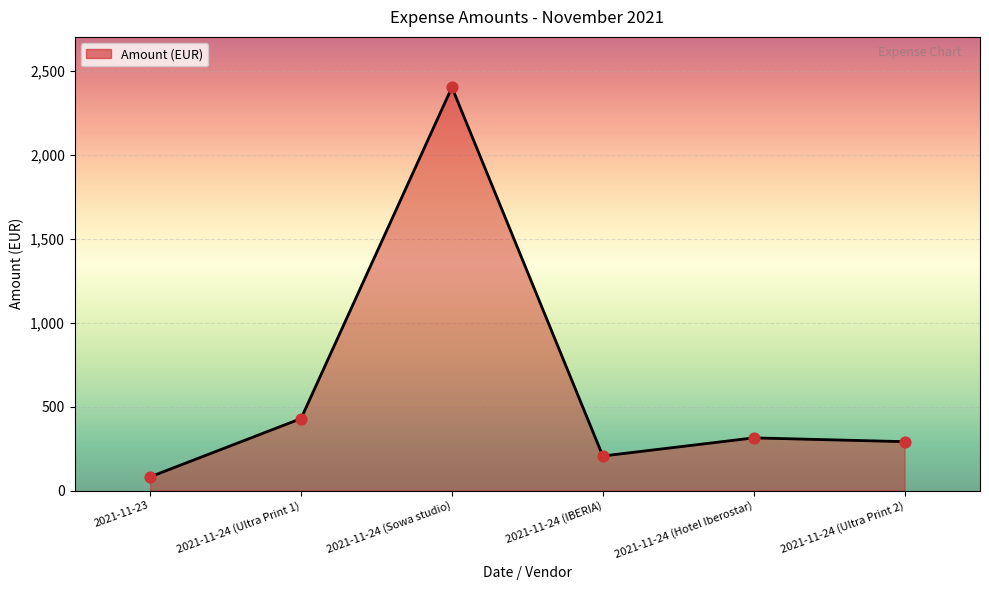

Which has a higher value, 2021-11-24 (Ultra Print 1) or 2021-11-23?

2021-11-24 (Ultra Print 1)